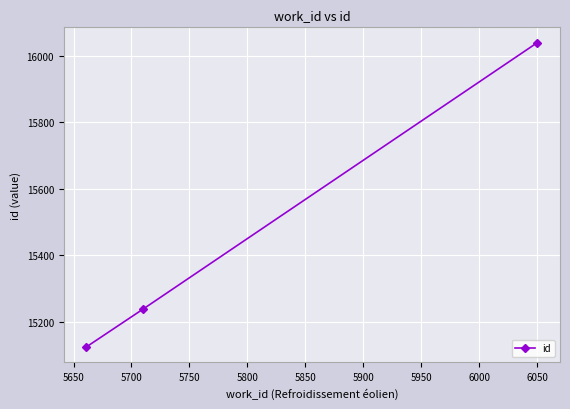

What is the difference between the maximum and minimum values?

915